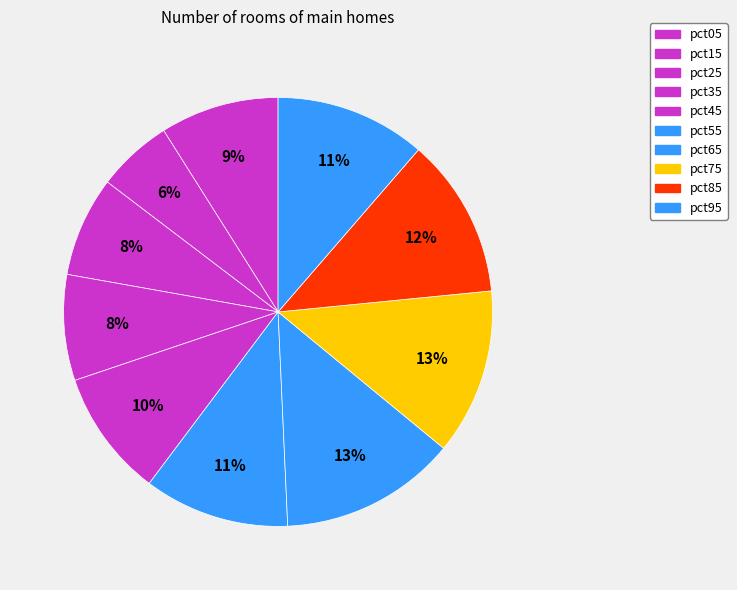

Rank the categories by value from highest to lowest.

pct65, pct75, pct85, pct95, pct55, pct45, pct05, pct35, pct25, pct15